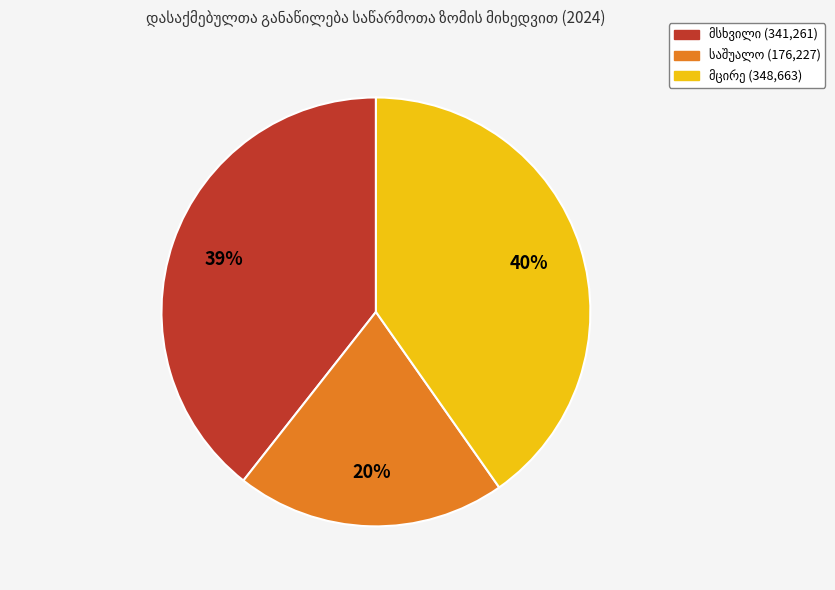

To the nearest percent, what is the difference between the largest and smallest slice percentages?

20%